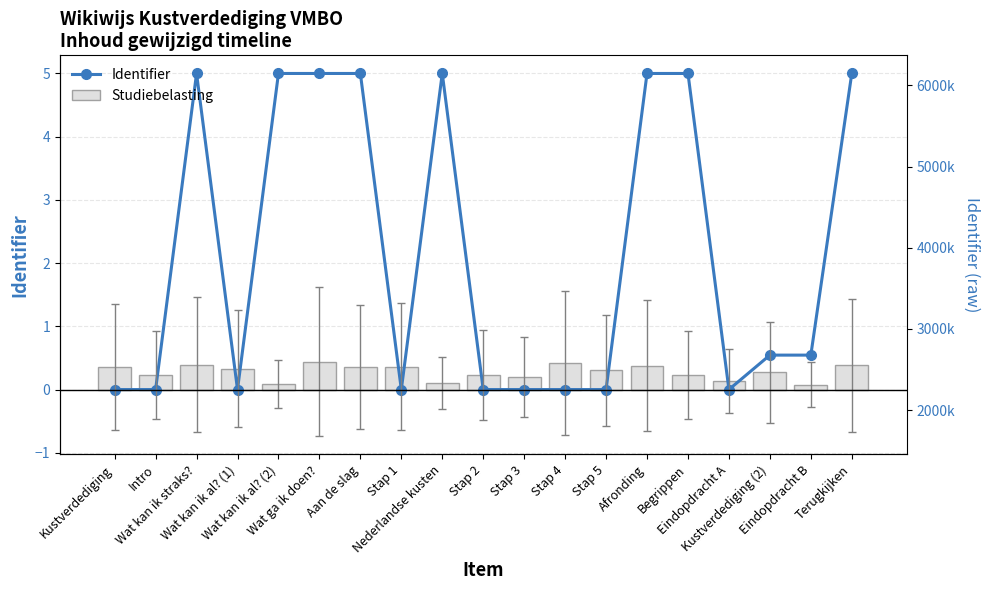

True or false: Identifier has a value of 0.0 at Eindopdracht A.

False